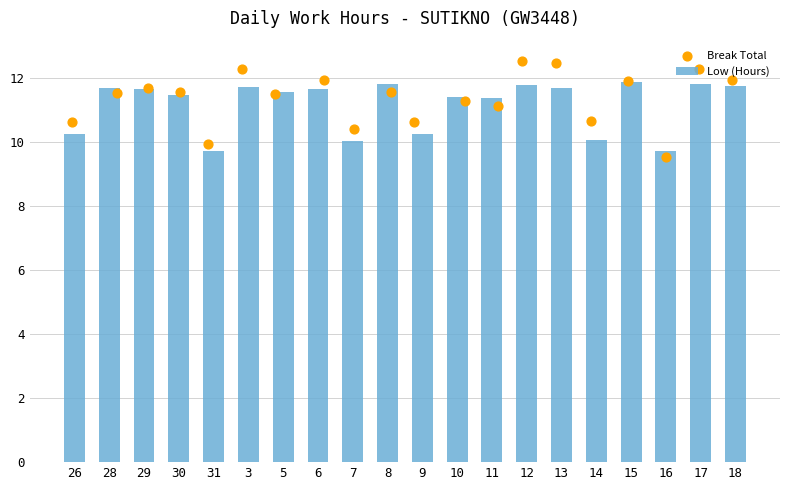

What is the difference between the maximum and minimum values in the Low (Hours) series?

2.2